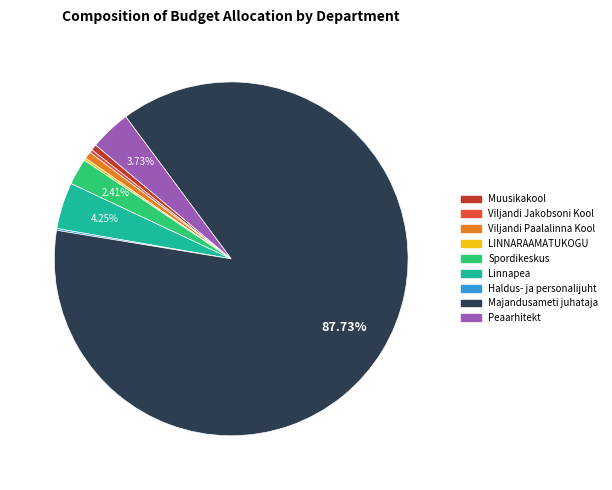

Is Majandusameti juhataja the majority of the pie?

Yes